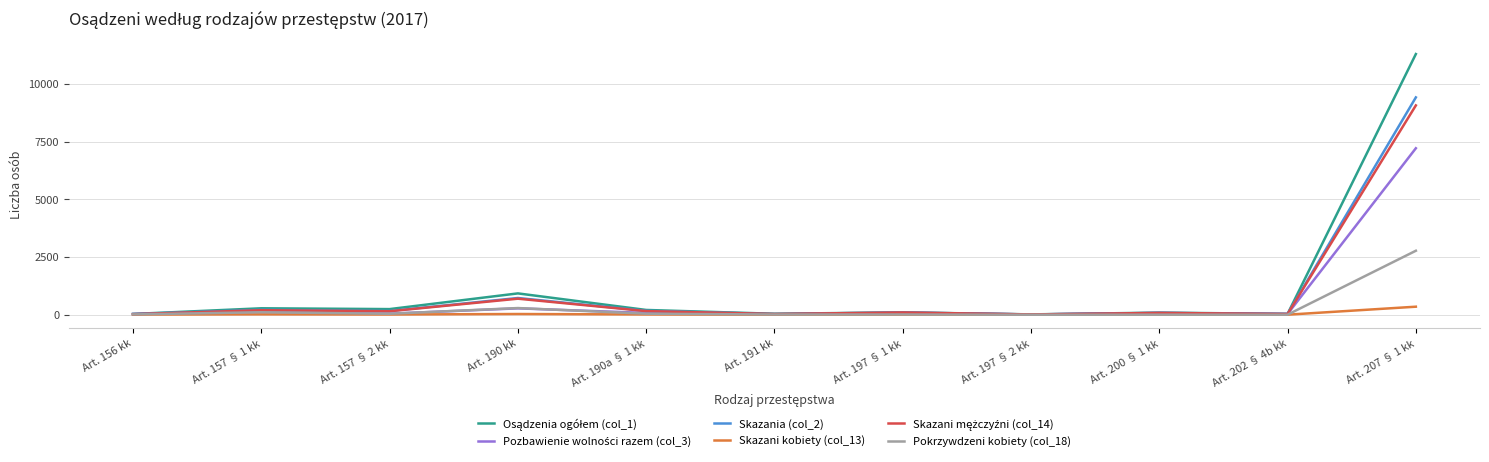

At which category does the chart reach its peak across all series?

Art. 207 § 1 kk